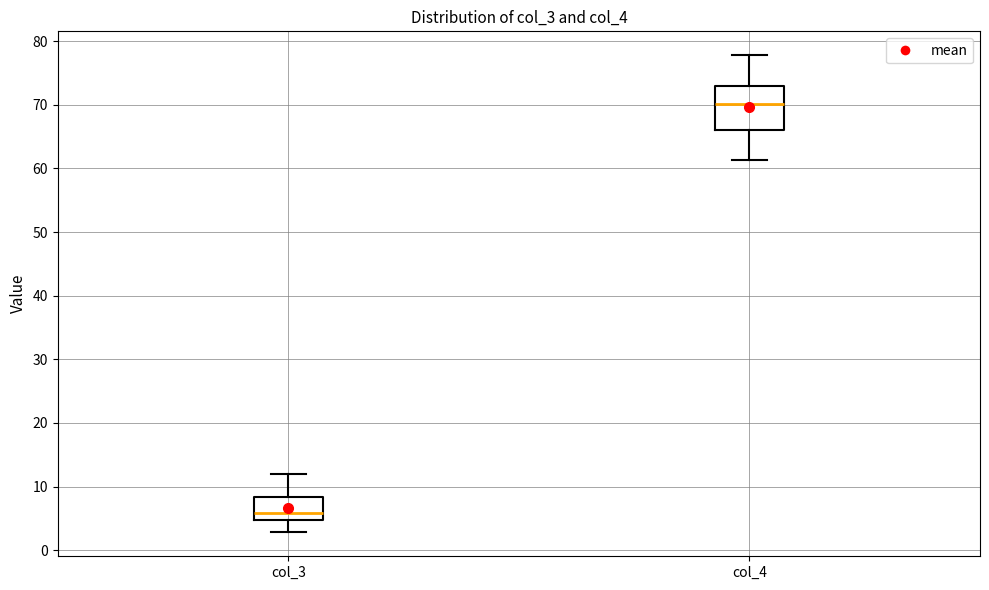

Which box is the tallest, from its lower edge to its upper edge?

col_4